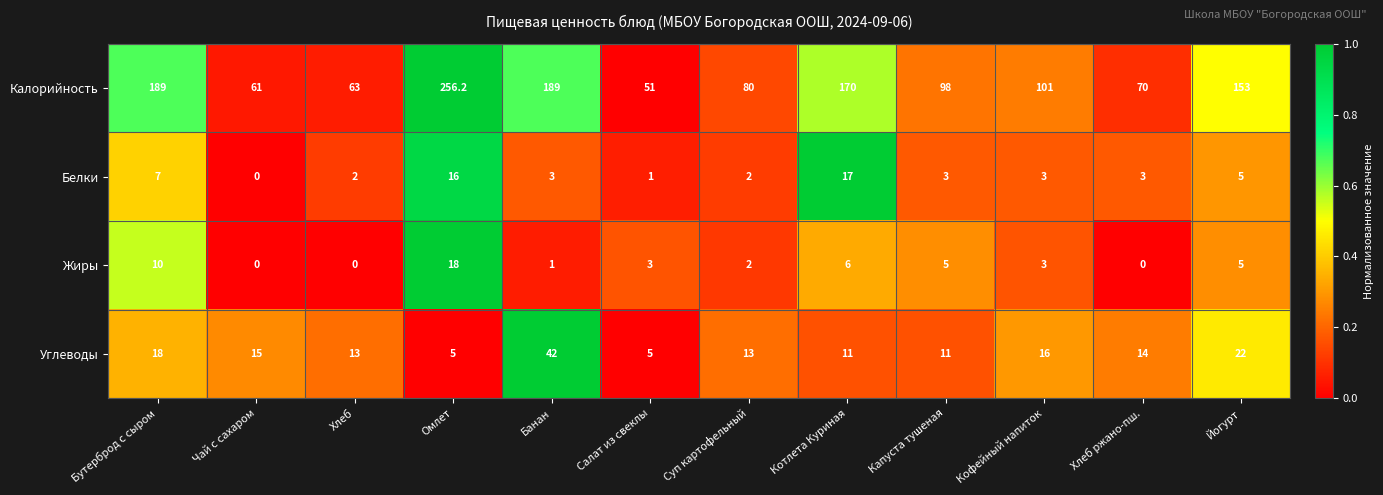

What is the difference between the Углеводы values at Котлета Куриная and Банан?

31.0